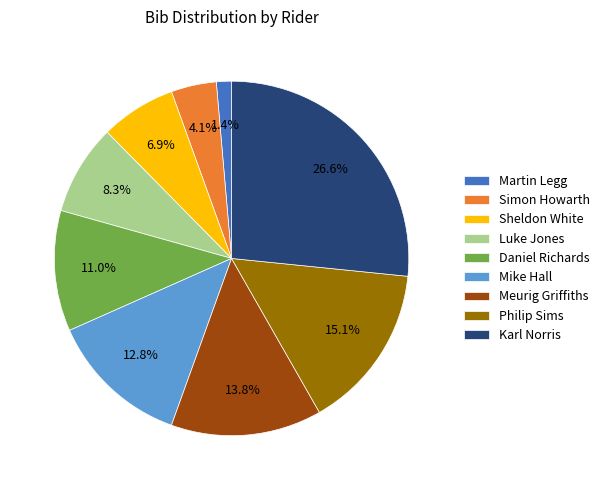

To the nearest percent, what is the average slice percentage?

11%